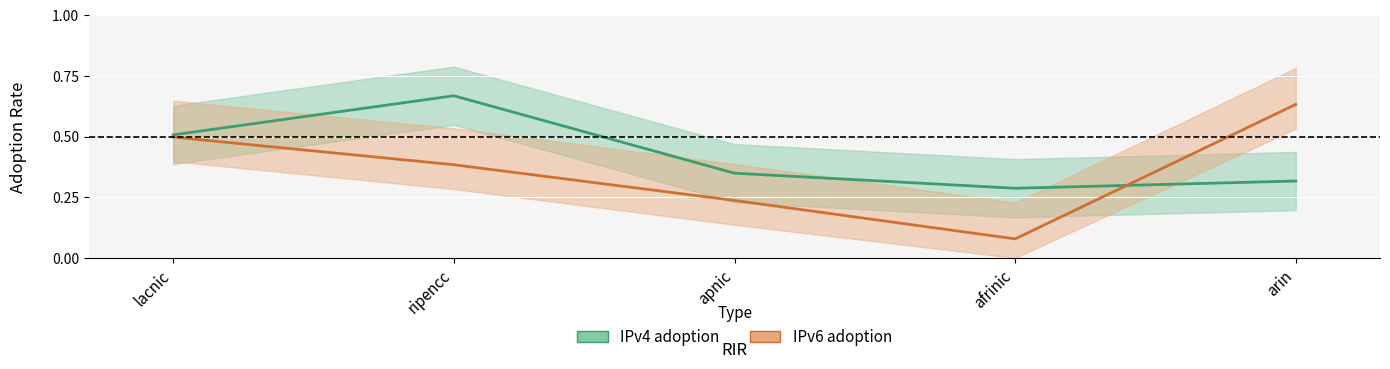

What are all the series names shown in the legend?

IPv4 adoption, IPv6 adoption